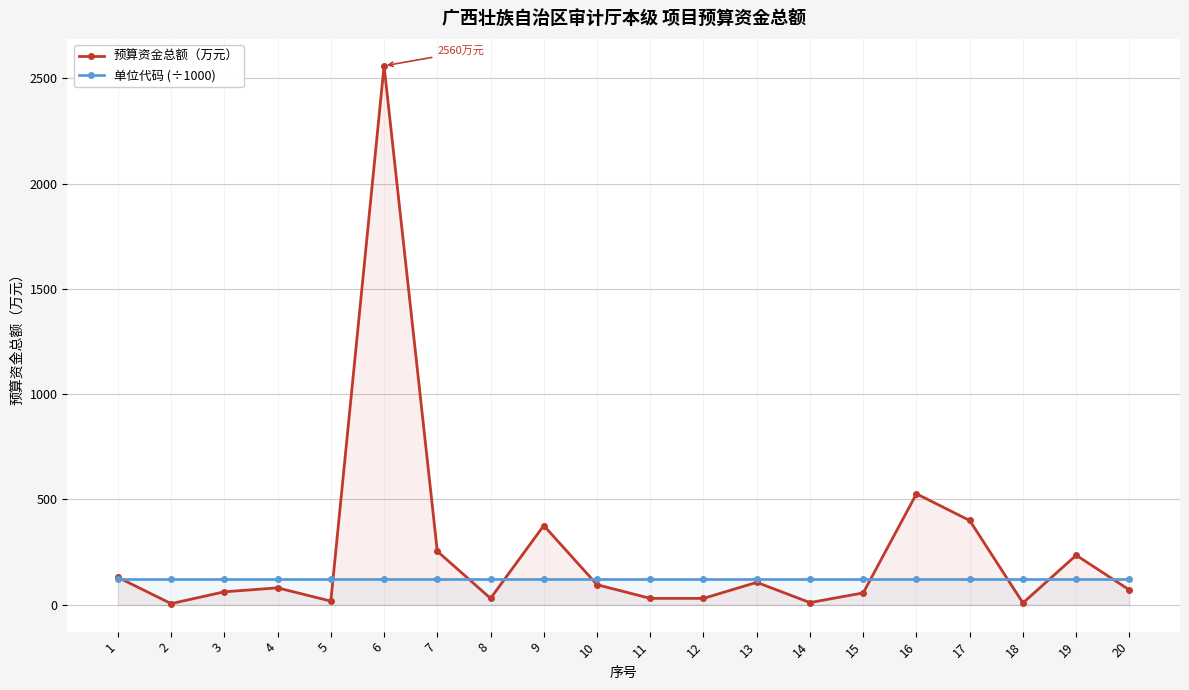

Reading right to left, extract all data points from this chart.

预算资金总额（万元）: 20=70.0	19=235.0	18=8.3	17=400.0	16=526.8	15=56.0	14=10.0	13=106.2	12=30.0	11=30.0	10=95.0	9=376.0	8=30.0	7=254.0	6=2560.0	5=17.0	4=80.0	3=61.3	2=5.0	1=130.0
单位代码 (÷1000): 20=124.0	19=124.0	18=124.0	17=124.0	16=124.0	15=124.0	14=124.0	13=124.0	12=124.0	11=124.0	10=124.0	9=124.0	8=124.0	7=124.0	6=124.0	5=124.0	4=124.0	3=124.0	2=124.0	1=124.0